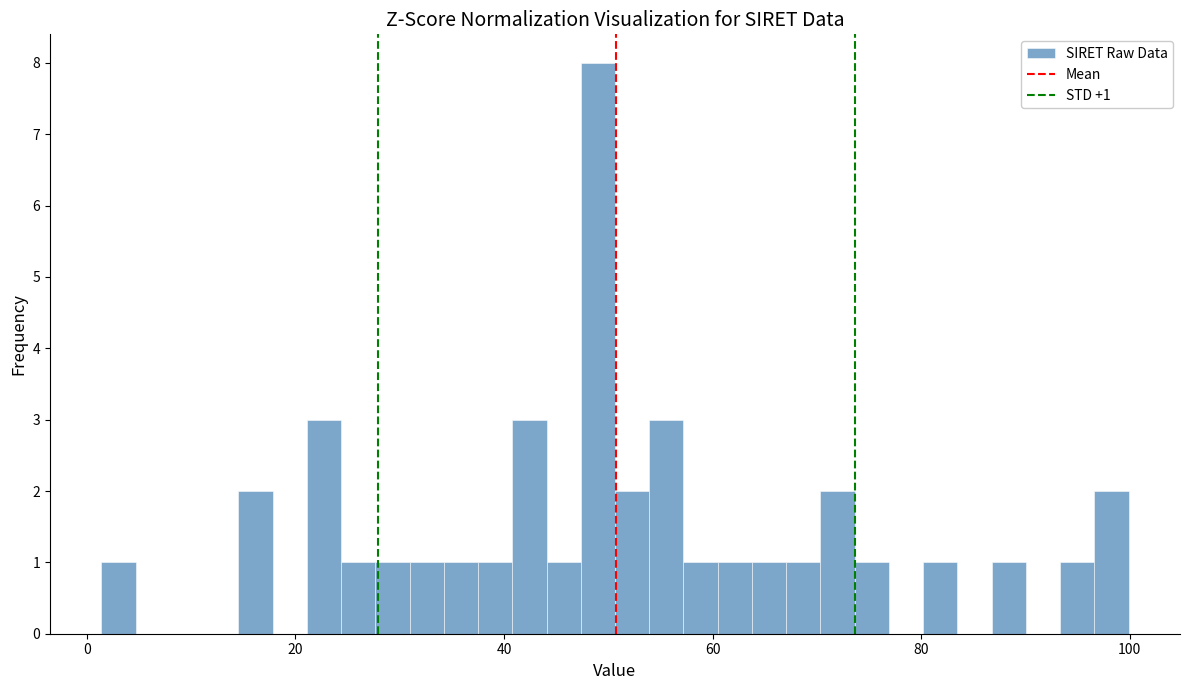

Read against the x-axis, roughly where is the centre of the tallest bar?

50